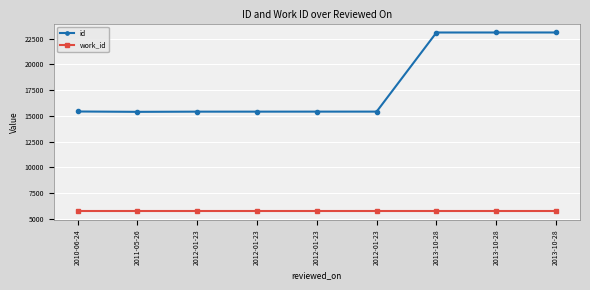

How many categories are shown in the chart?

9